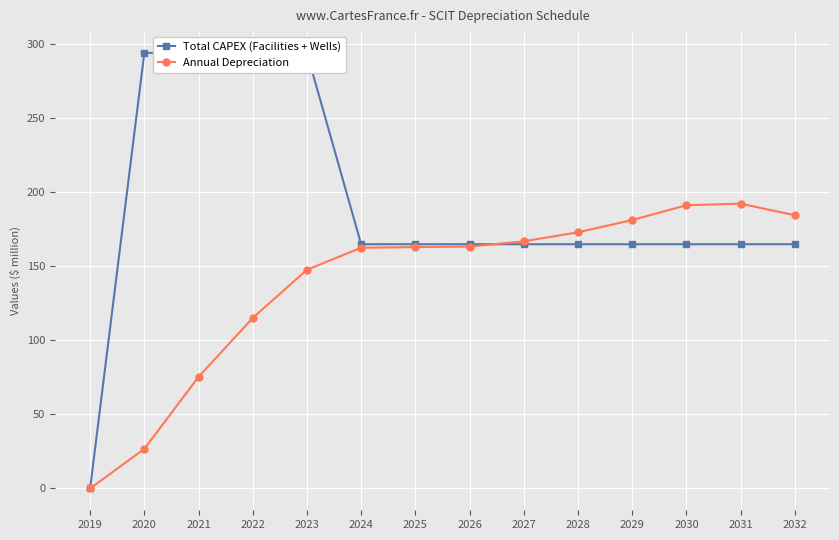

Is it true that Annual Depreciation equals 286.8 at 2028?

False